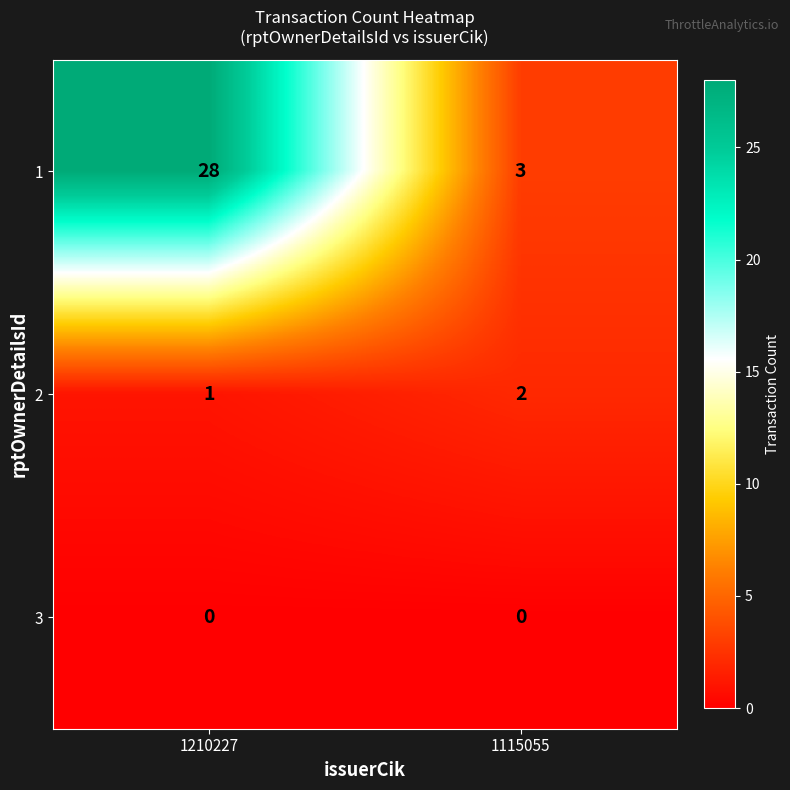

At how many categories does at least one series exceed 14?

1